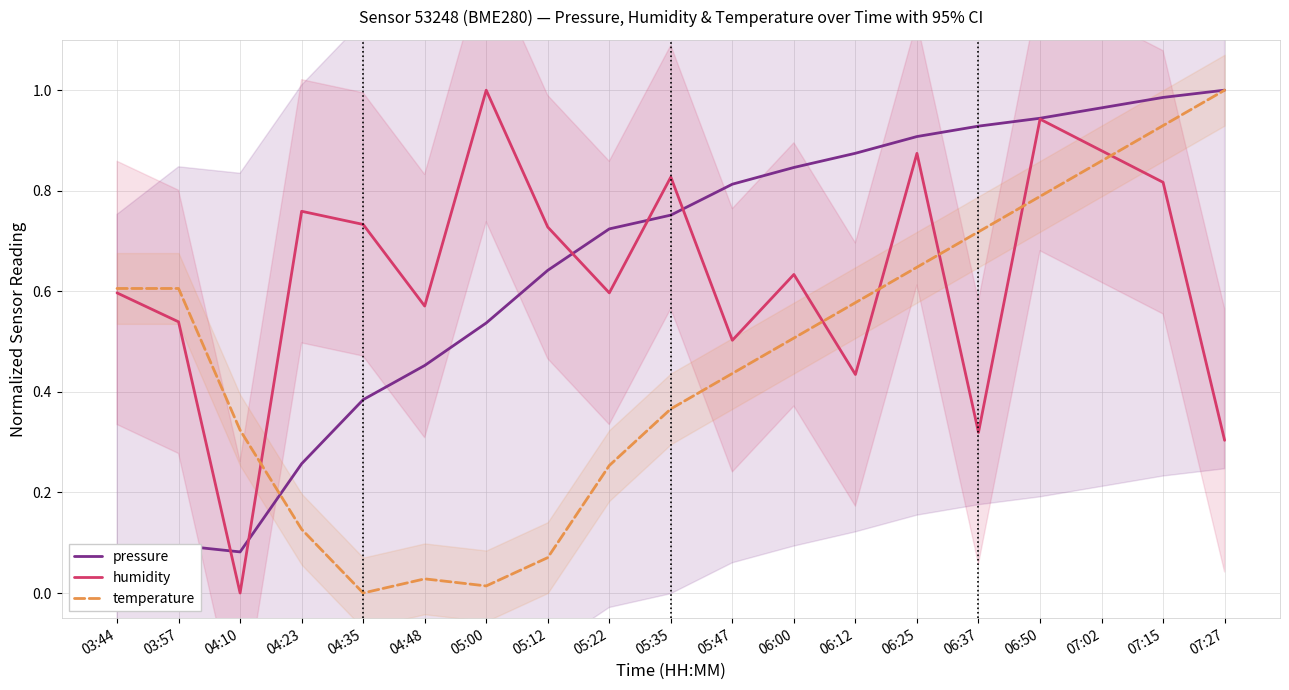

At which category does humidity reach its first local valley?

04:10